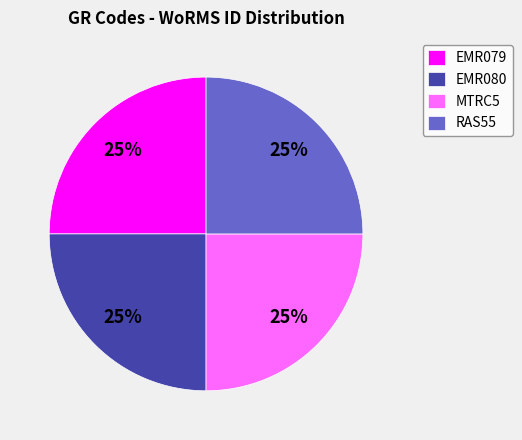

What is the ratio of the value at EMR079 to the value at MTRC5?

1.0